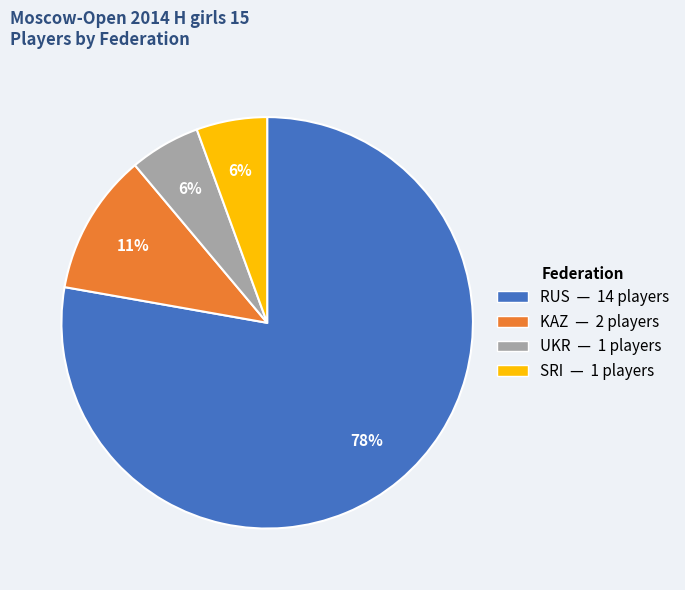

To the nearest percent, what percentage of the pie is UKR?

6%